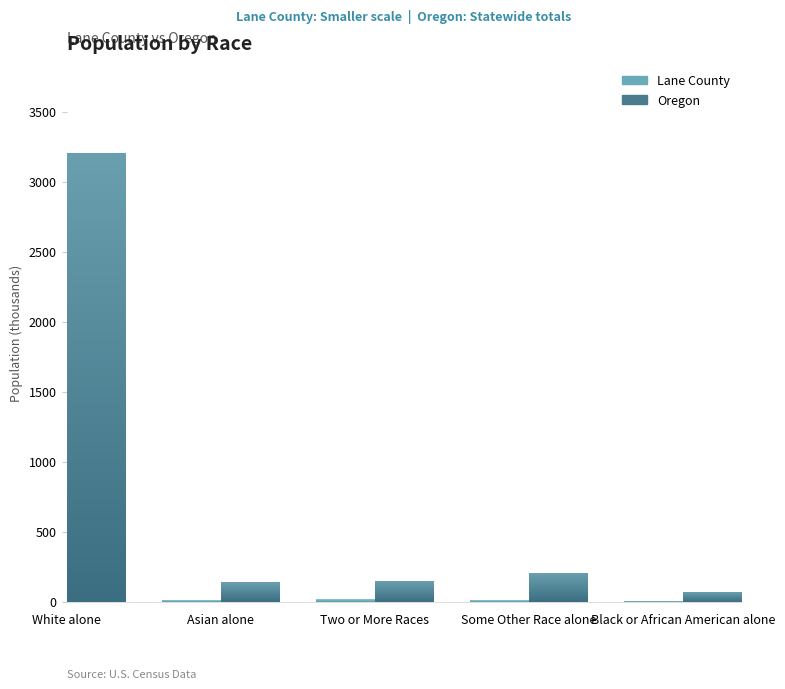

Between White alone and Black or African American alone, which series saw the biggest shift?

Oregon